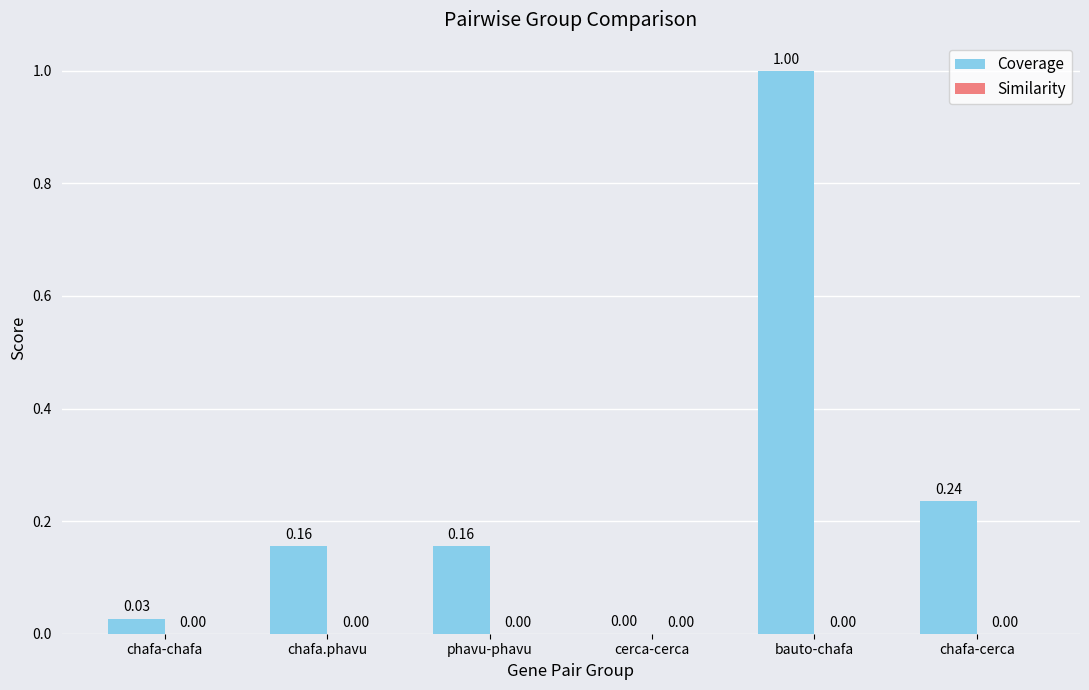

Where is the data nearest to the value 0?

cerca-cerca